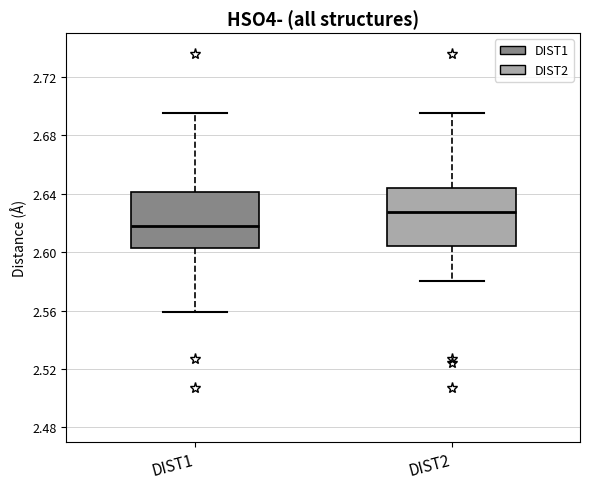

Reading left to right, read every box against the y-axis: the position of its median line, the range the box covers, and the ends of its whiskers. The values are not printed on the chart, so give them approximately, as read against the axis.

DIST1: median 2.620, box 2.605 to 2.640, whiskers 2.560 to 2.695
DIST2: median 2.630, box 2.605 to 2.645, whiskers 2.580 to 2.695